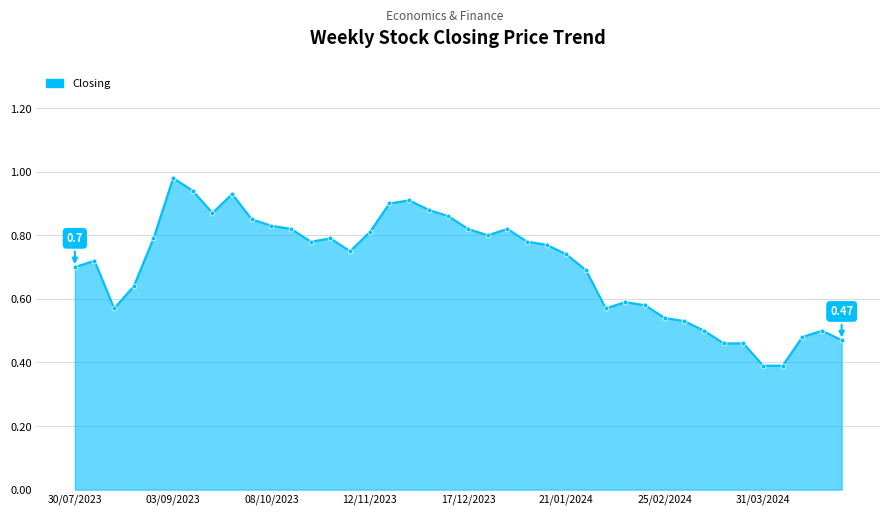

What is the sum of all values?

28.2